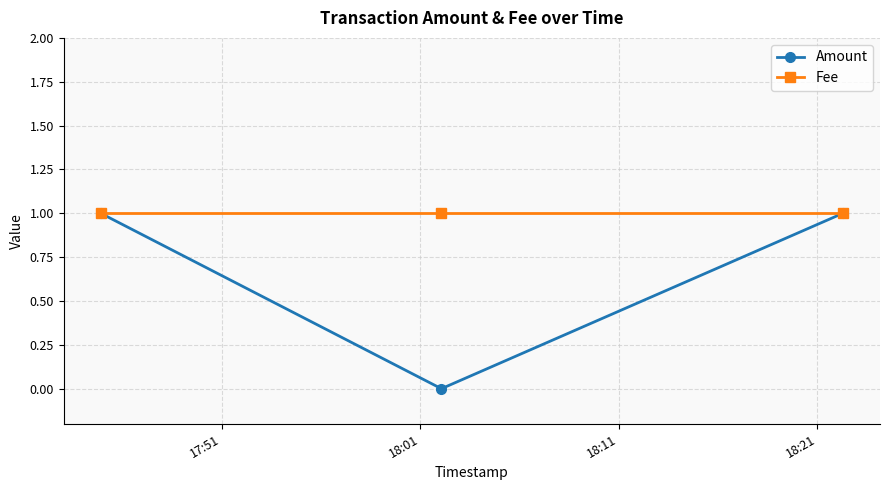

Rank the series by their average value, from lowest to highest.

Amount, Fee